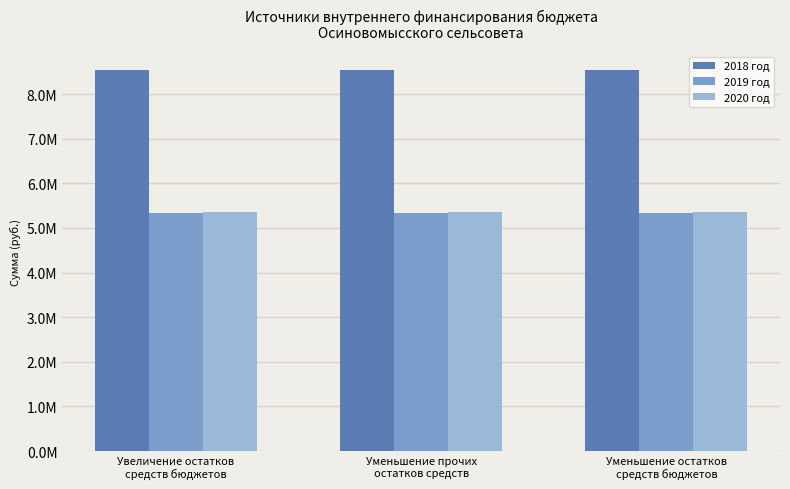

What is the label of the 1st bar from the right?

Уменьшение остатков
средств бюджетов